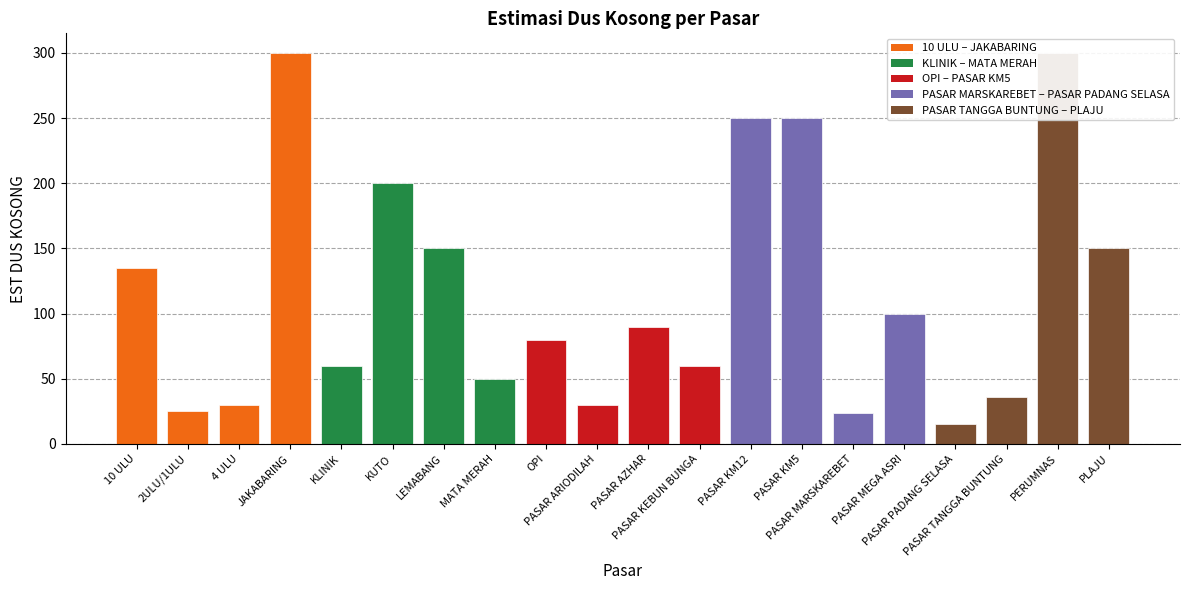

What is the difference between the values at PLAJU and PASAR ARIODILAH?

120